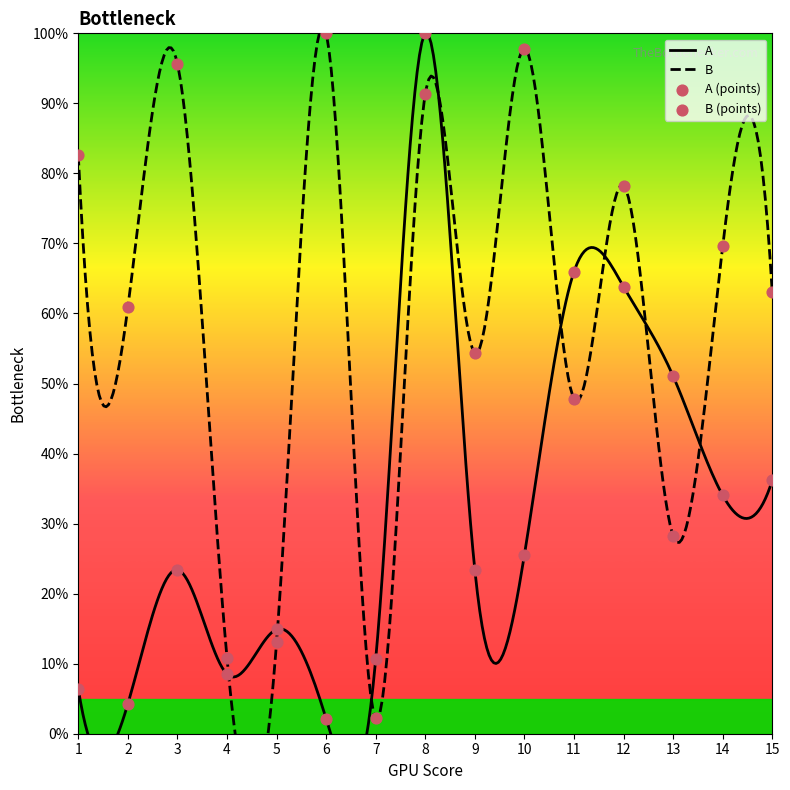

At which category is the sum across all series the highest?

8